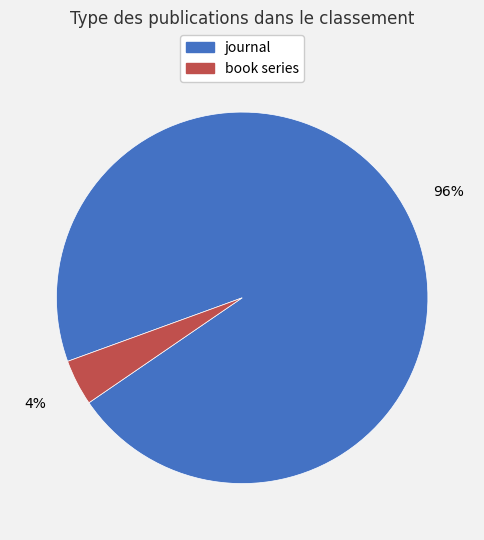

What is the smallest slice in the pie chart?

book series